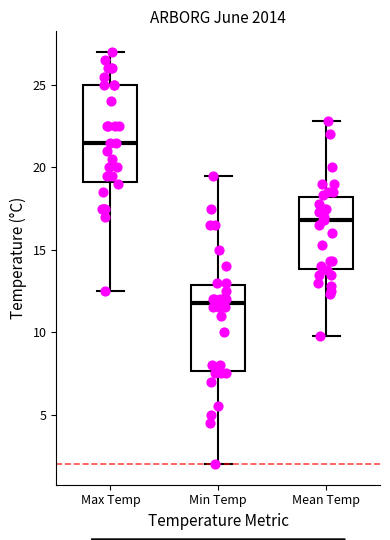

Where is the upper edge of the box for Mean Temp on the y-axis? The values are not printed on the chart, so give them approximately, as read against the axis.

18.0